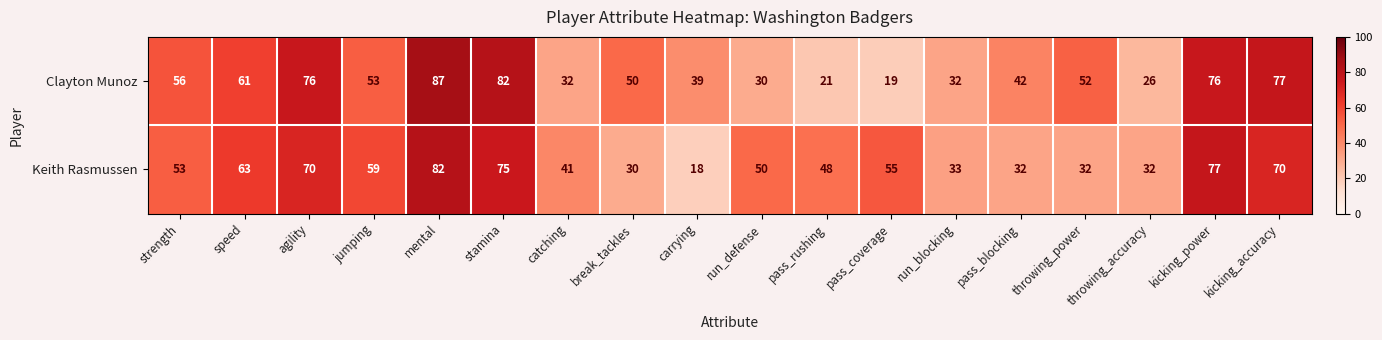

Which label corresponds to the smallest value in the chart?

carrying